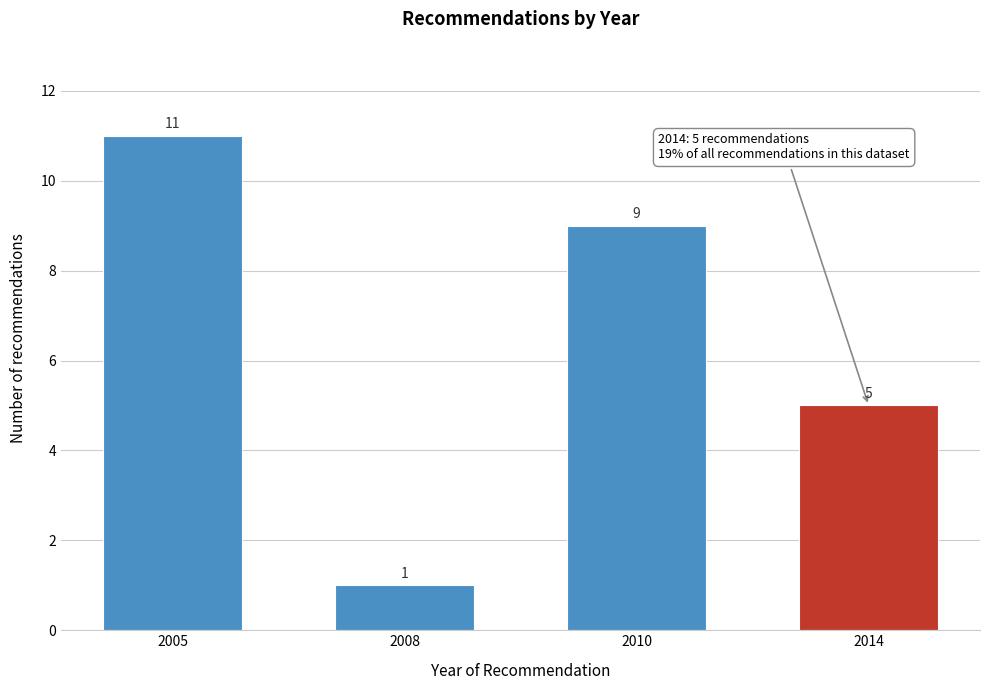

Reading left to right, extract all data points from this chart.

2005=11	2008=1	2010=9	2014=5